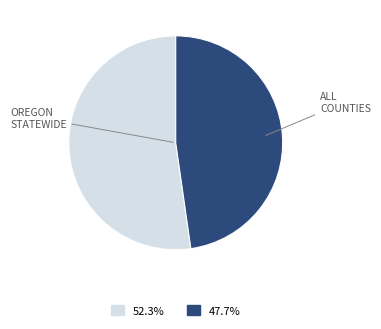

Does any single category account for the majority?

Yes